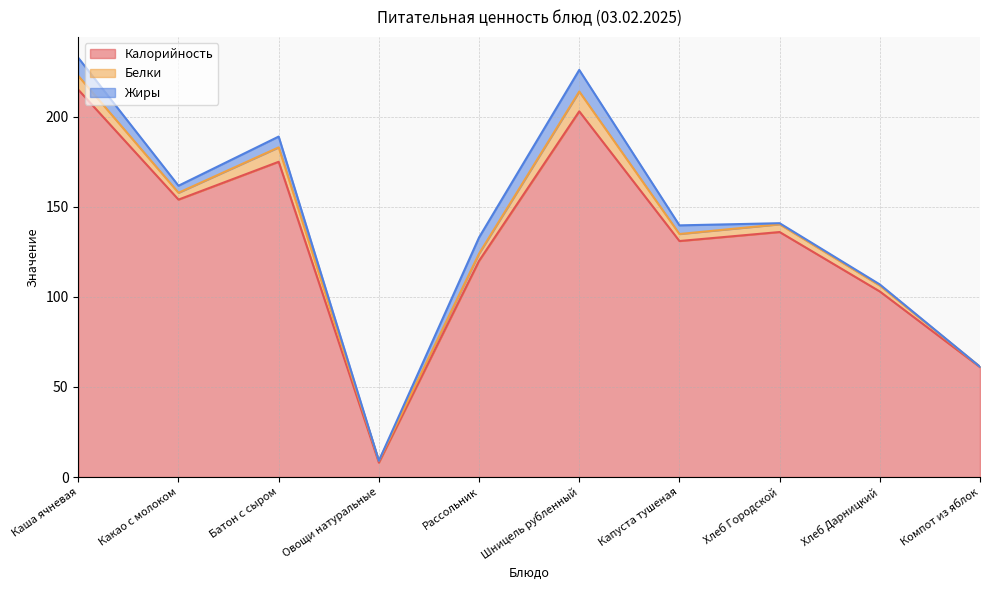

What are all the series names shown in the legend?

Калорийность, Белки, Жиры